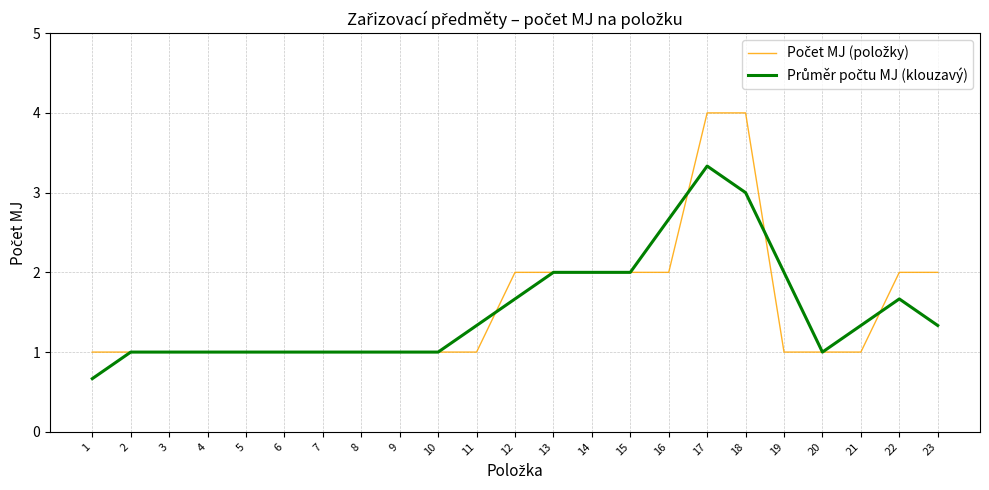

How many lines are shown in the chart?

2